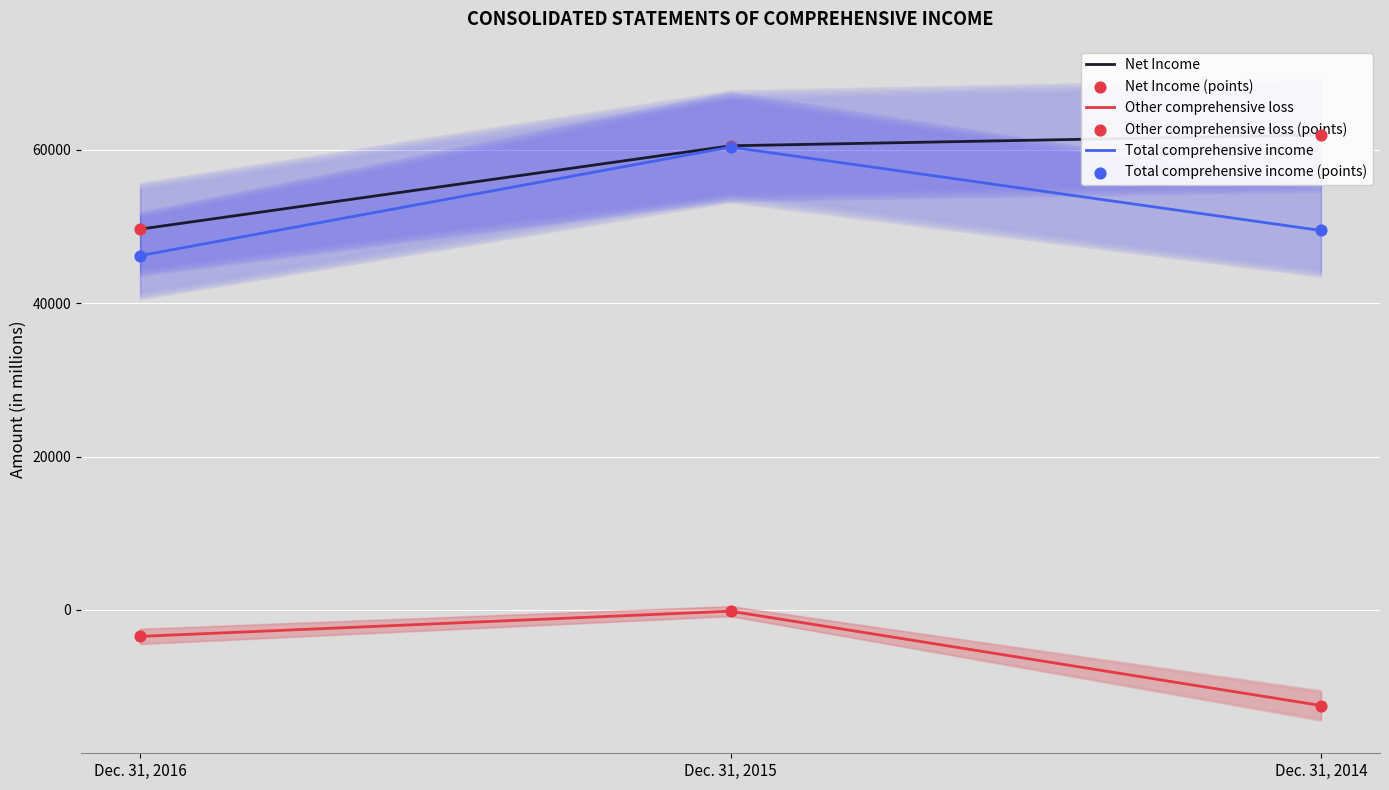

At how many categories does at least one series exceed 27986?

3